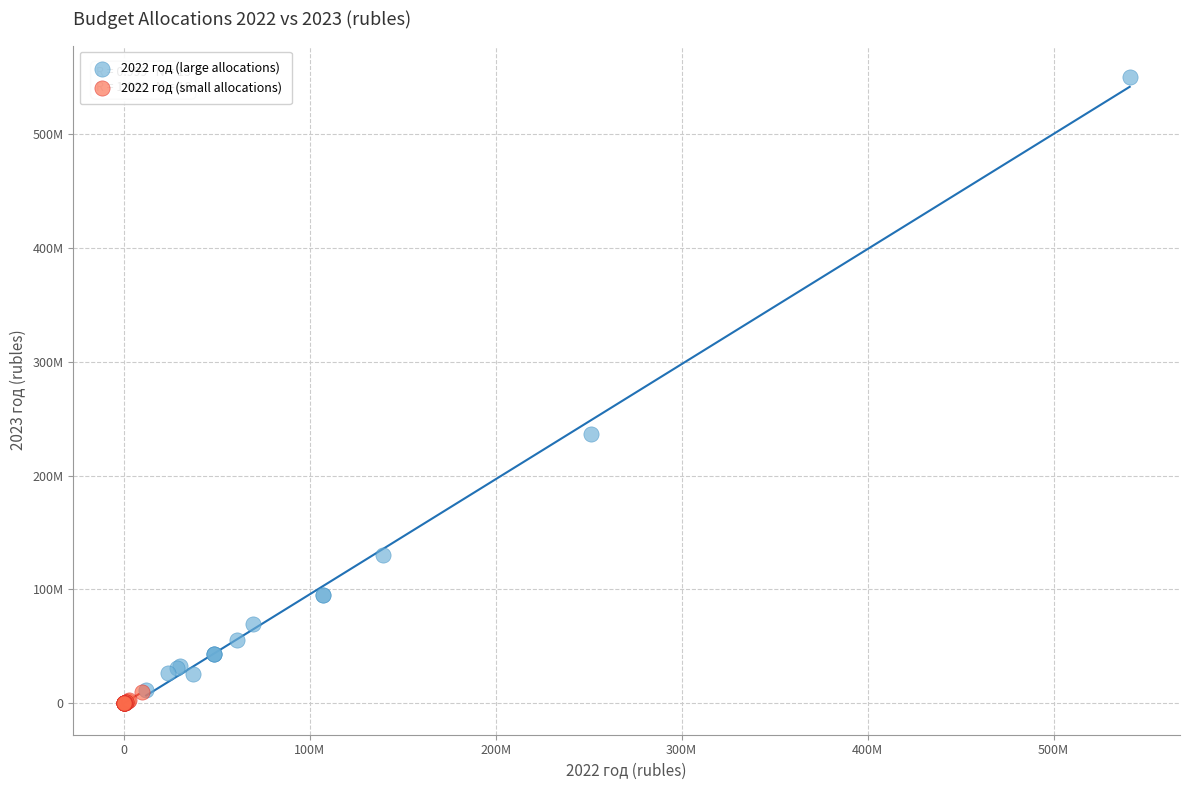

What are all the series names shown in the legend?

2022 год (large allocations), 2022 год (small allocations)